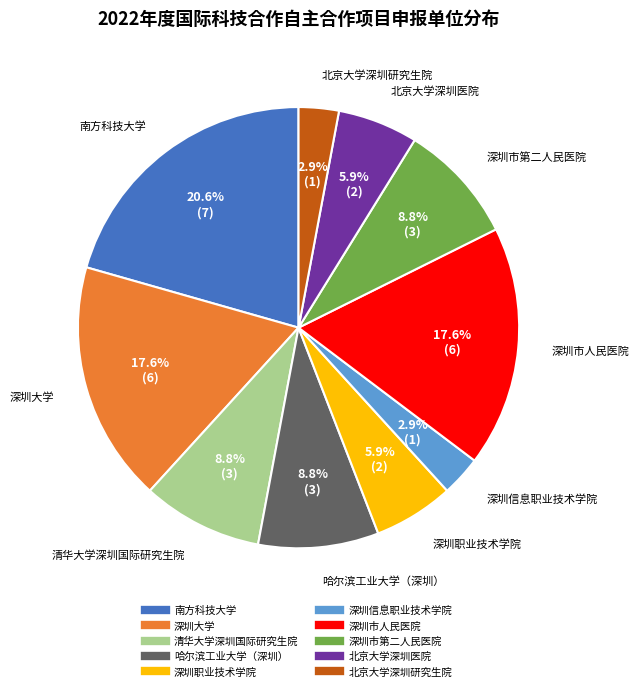

To the nearest percent, what portion does 深圳大学 represent?

18%